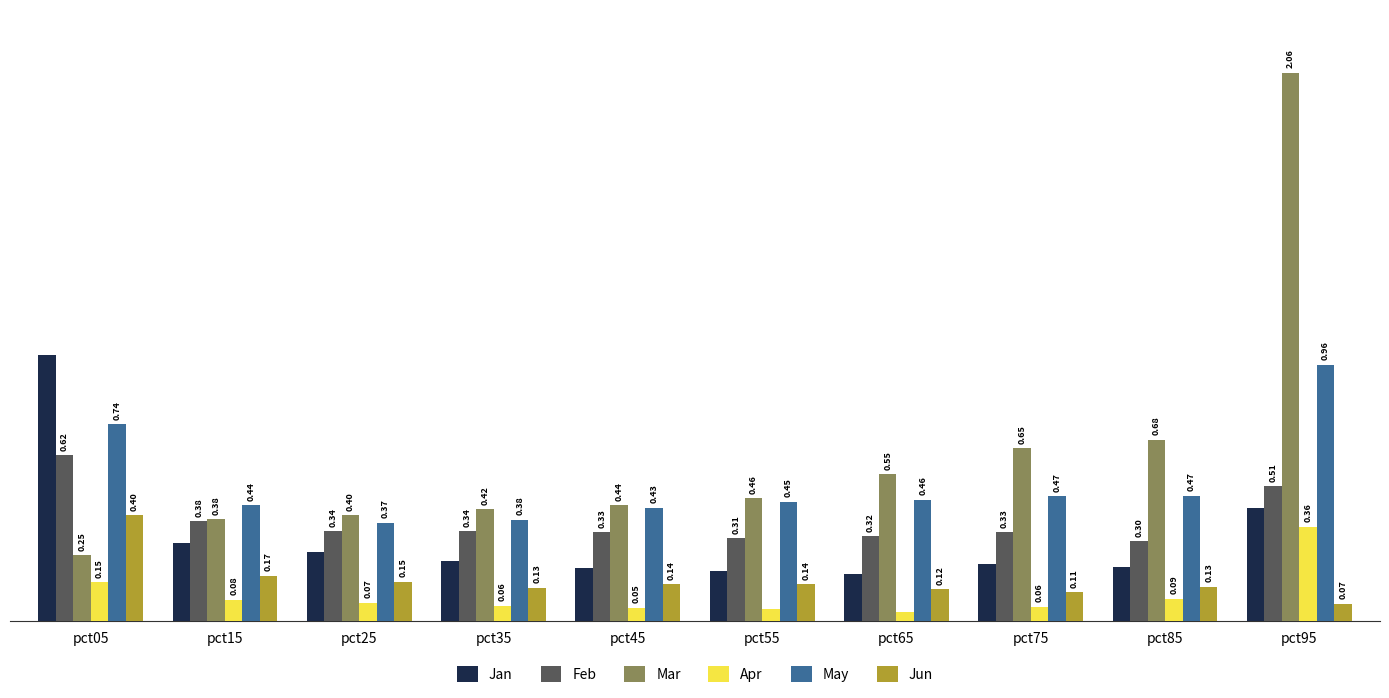

Which series changed the most between pct55 and pct85?

Mar